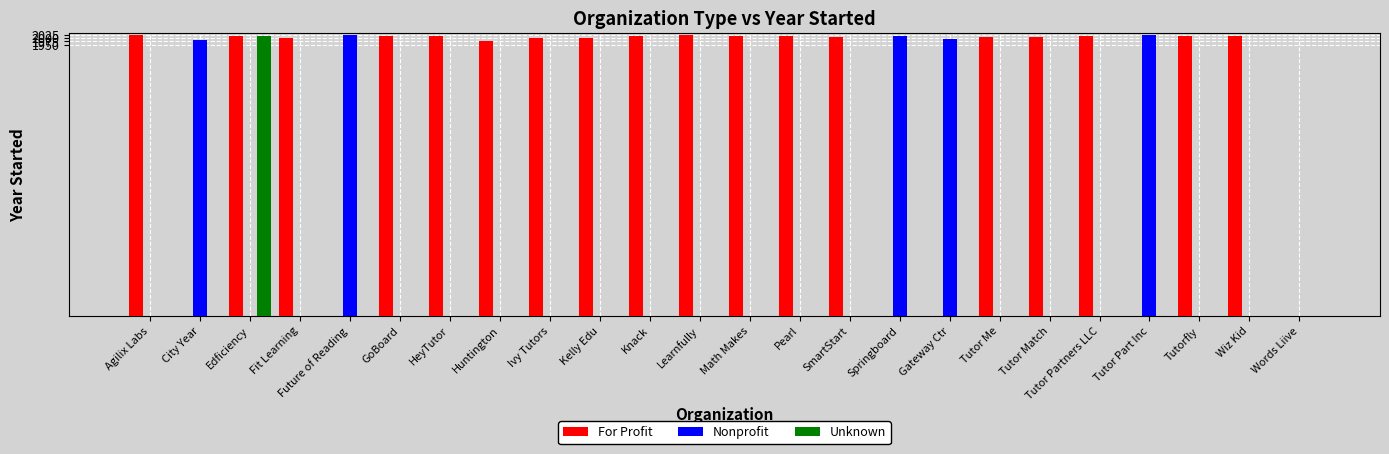

What is the approximate value of For Profit at HeyTutor?

2013